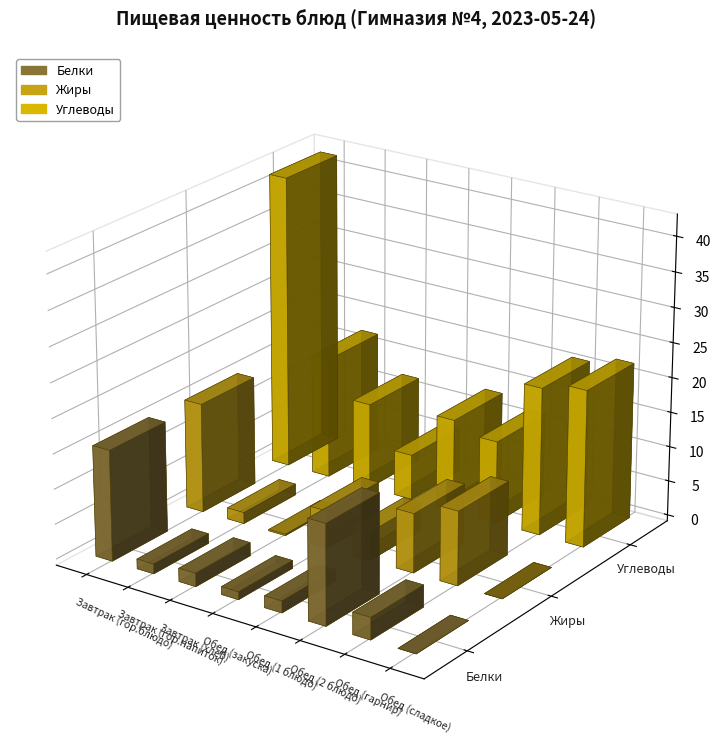

What is the greatest value displayed?

42.2